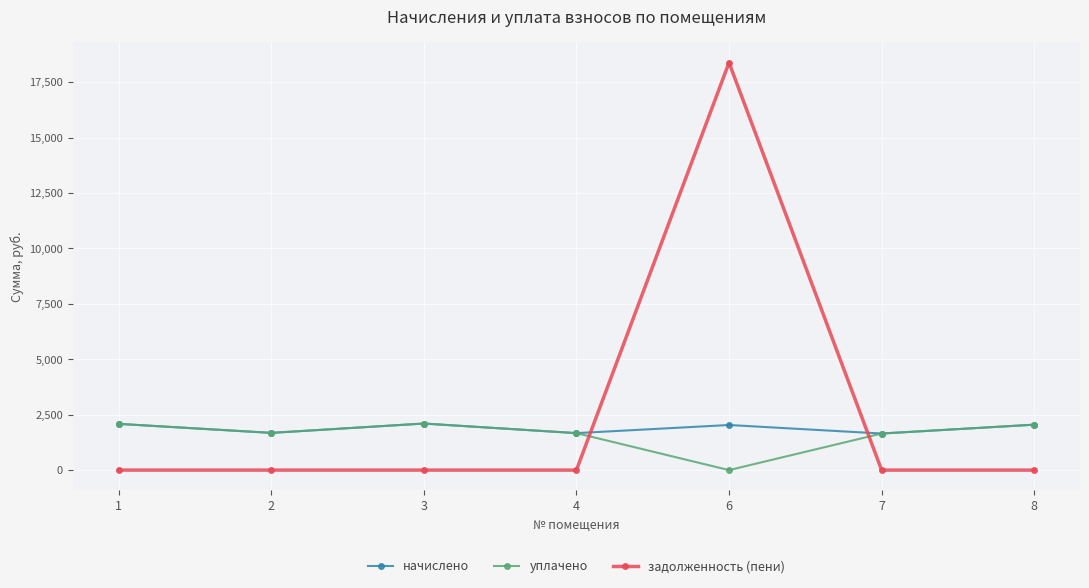

Is it true that задолженность (пени) equals 0.0 at 4?

True